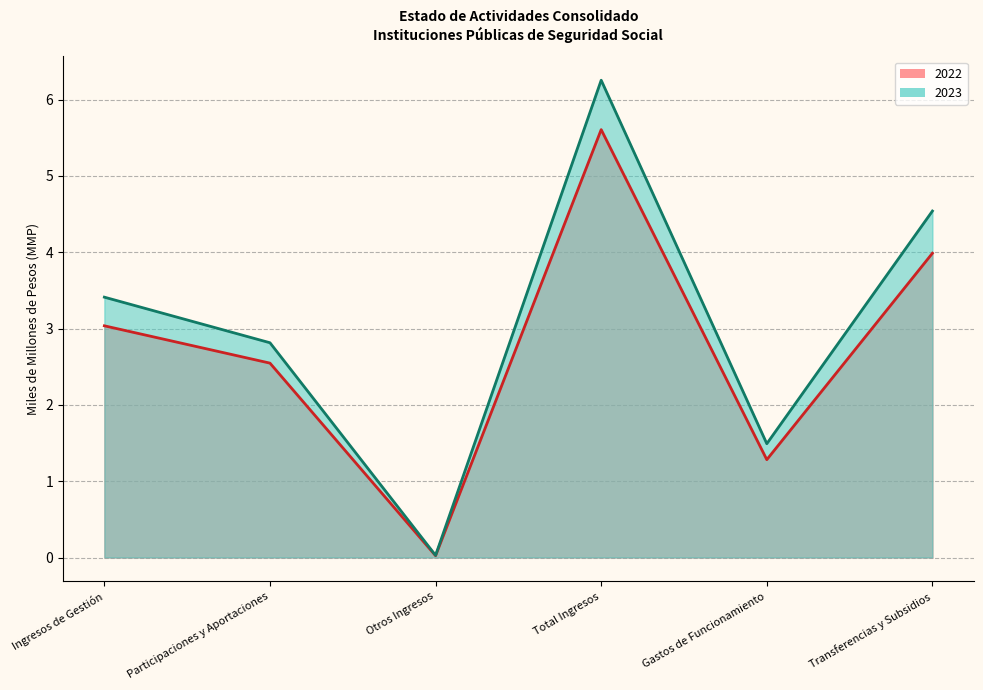

Reading right to left, what are all the values shown in this chart?

2022 line: 4.0	1.3	5.6	0.0	2.5	3.0
2023 line: 4.5	1.5	6.3	0.0	2.8	3.4